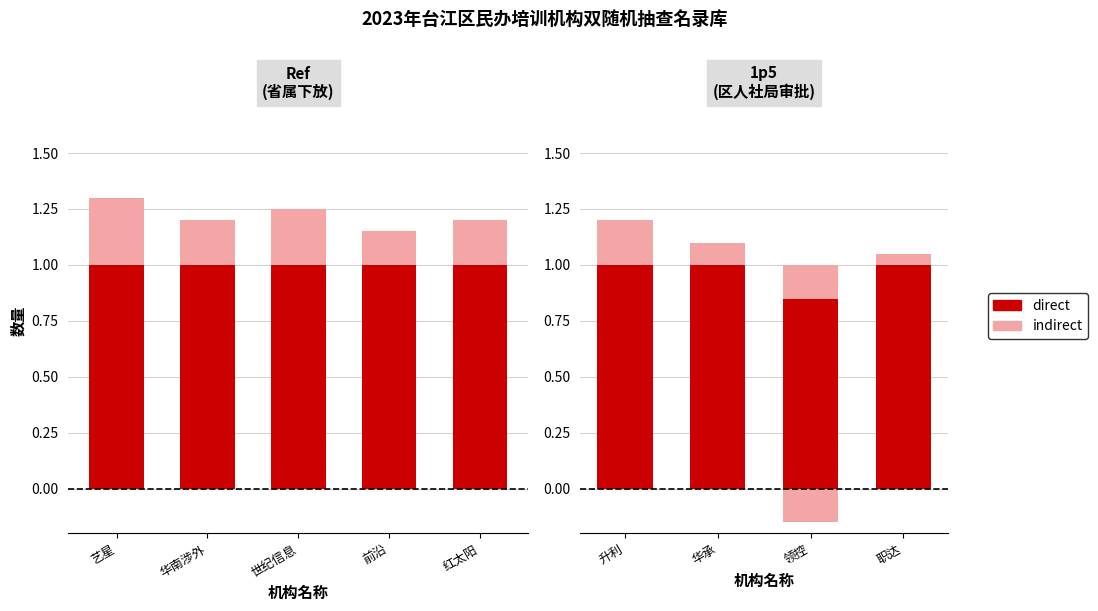

What are all the series names shown in the legend?

direct, indirect